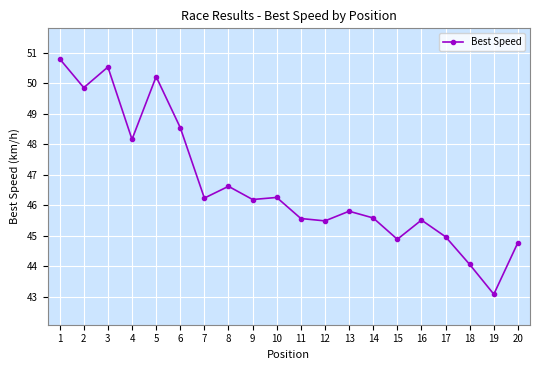

True or false: the data shows 11.9 at 16.

False